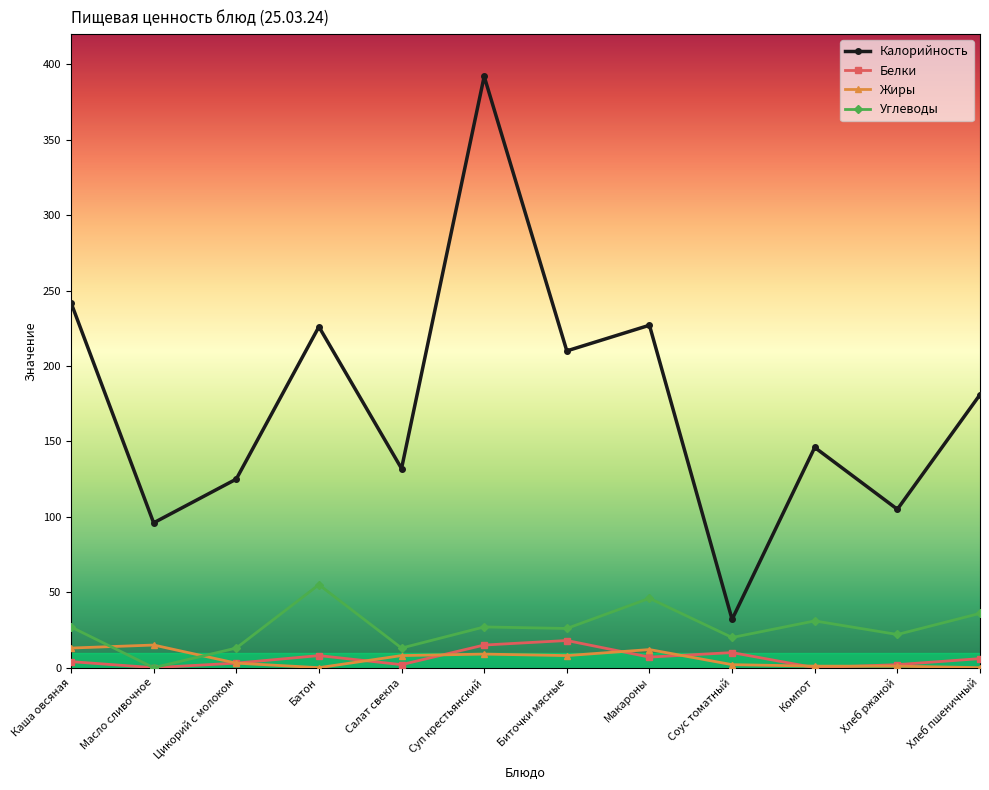

How many lines are shown in the chart?

4